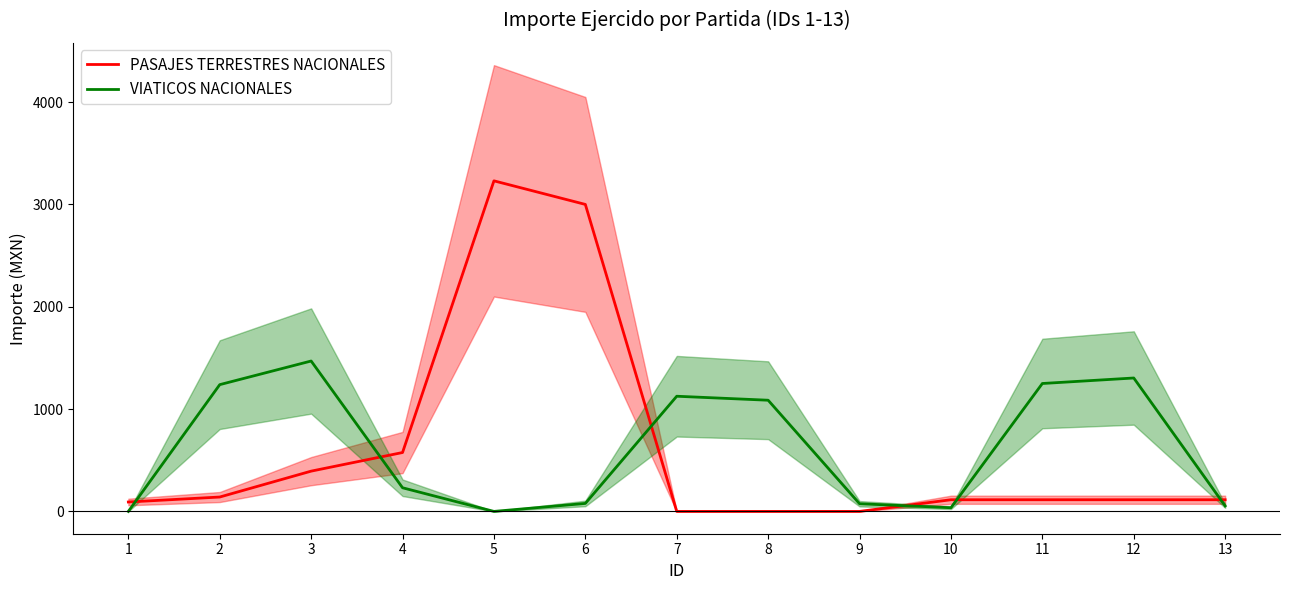

Is it true that VIATICOS NACIONALES equals 1250.0 at 11?

True